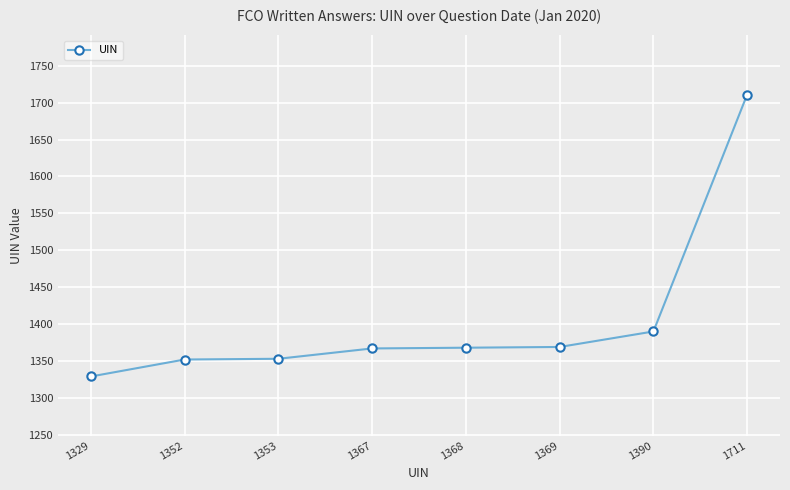

How many data points are less than 1368?

4